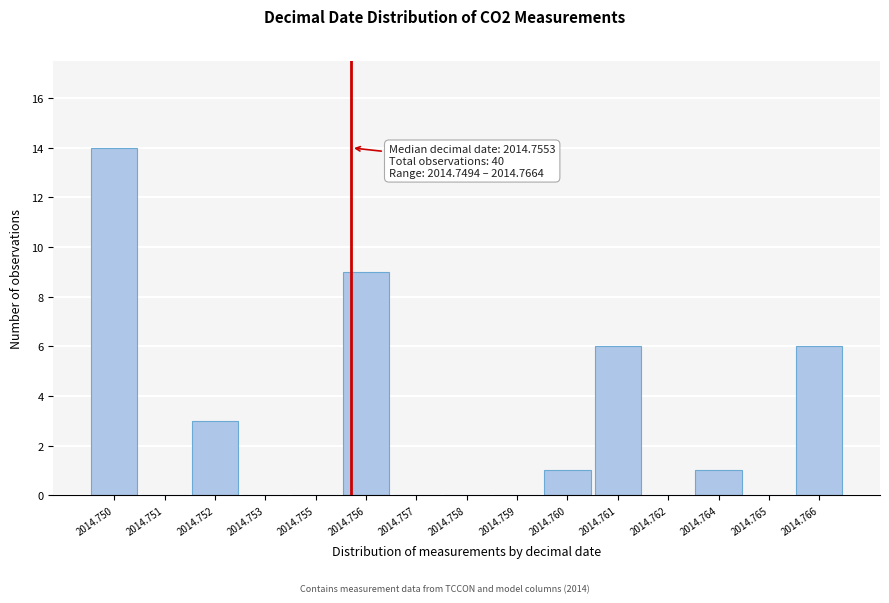

Reading left to right, transcribe all the data shown in this chart.

2014.750=14	2014.751=0	2014.752=3	2014.753=0	2014.755=0	2014.756=9	2014.757=0	2014.758=0	2014.759=0	2014.760=1	2014.761=6	2014.762=0	2014.764=1	2014.765=0	2014.766=6